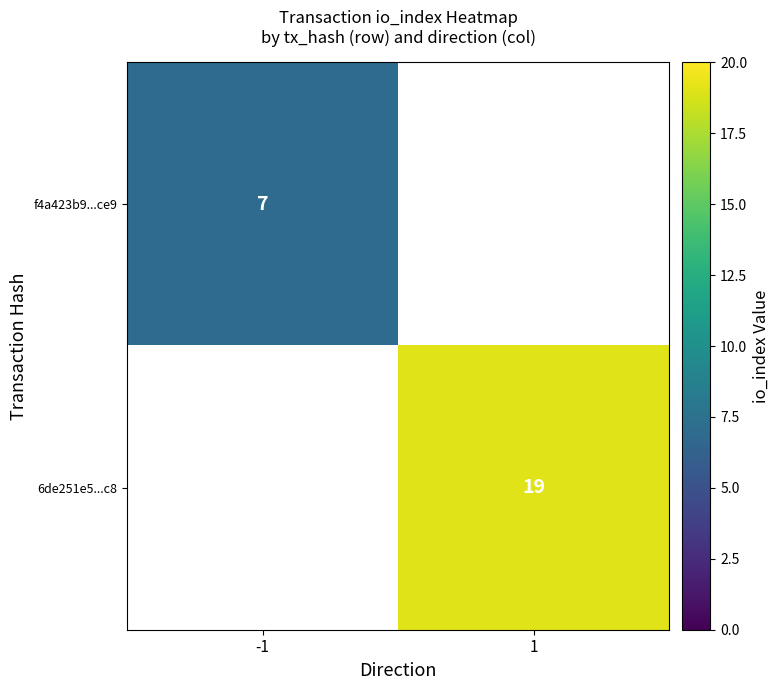

List the series in order of their peak value, lowest first.

f4a423b9...ce9, 6de251e5...c8